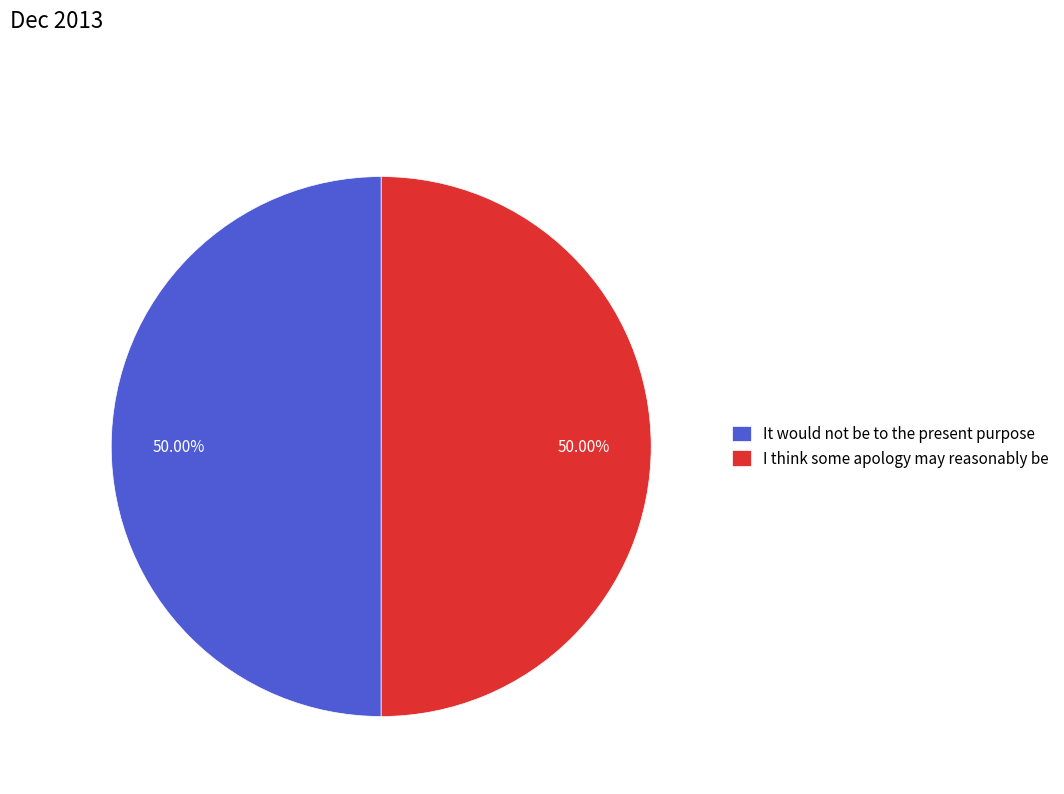

What percentage is the I think some apology may reasonably be slice, to the nearest percent?

50%